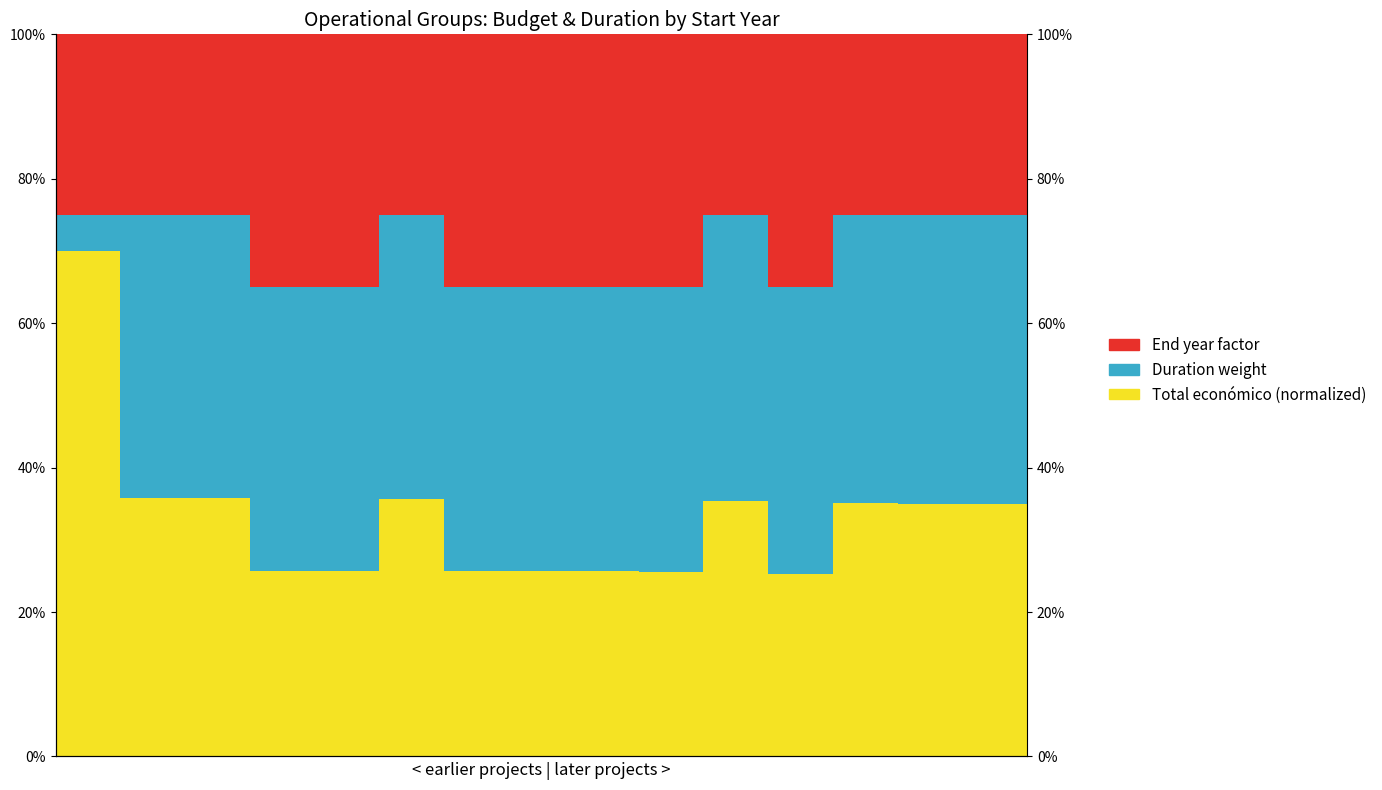

The Total económico (normalized) series shows 35.3 at 10. True or false?

True